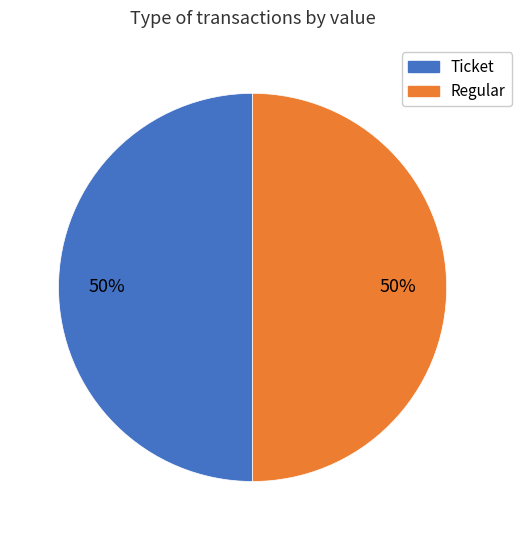

To the nearest percent, what portion does Regular represent?

50%